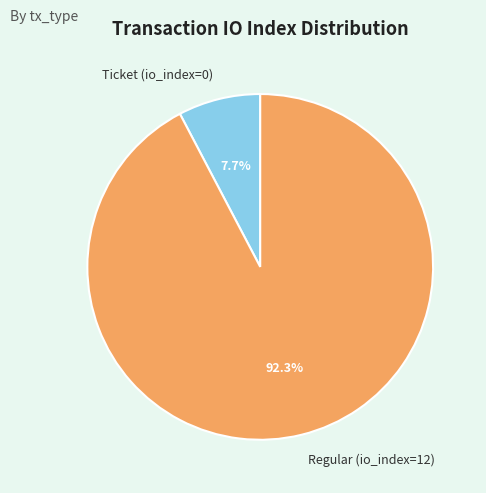

The Regular (io_index=12) slice represents 92% of the pie. True or false?

True